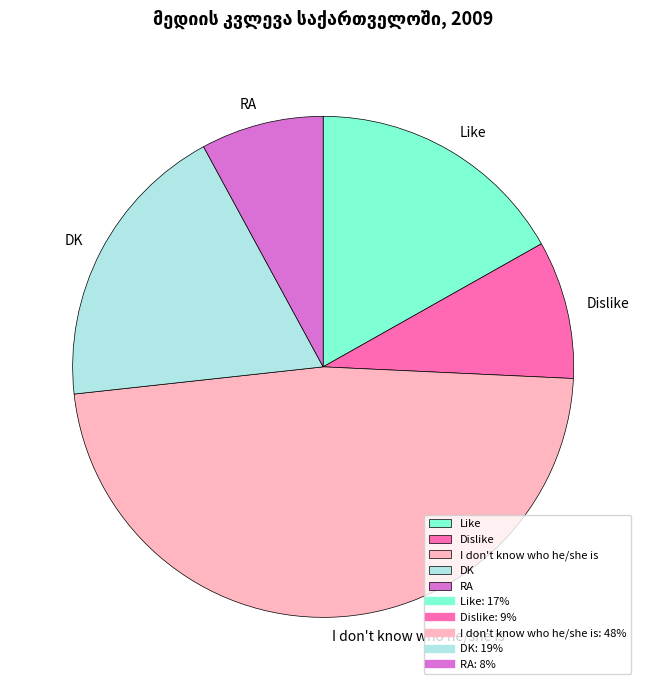

Which has a higher value, DK or RA?

DK